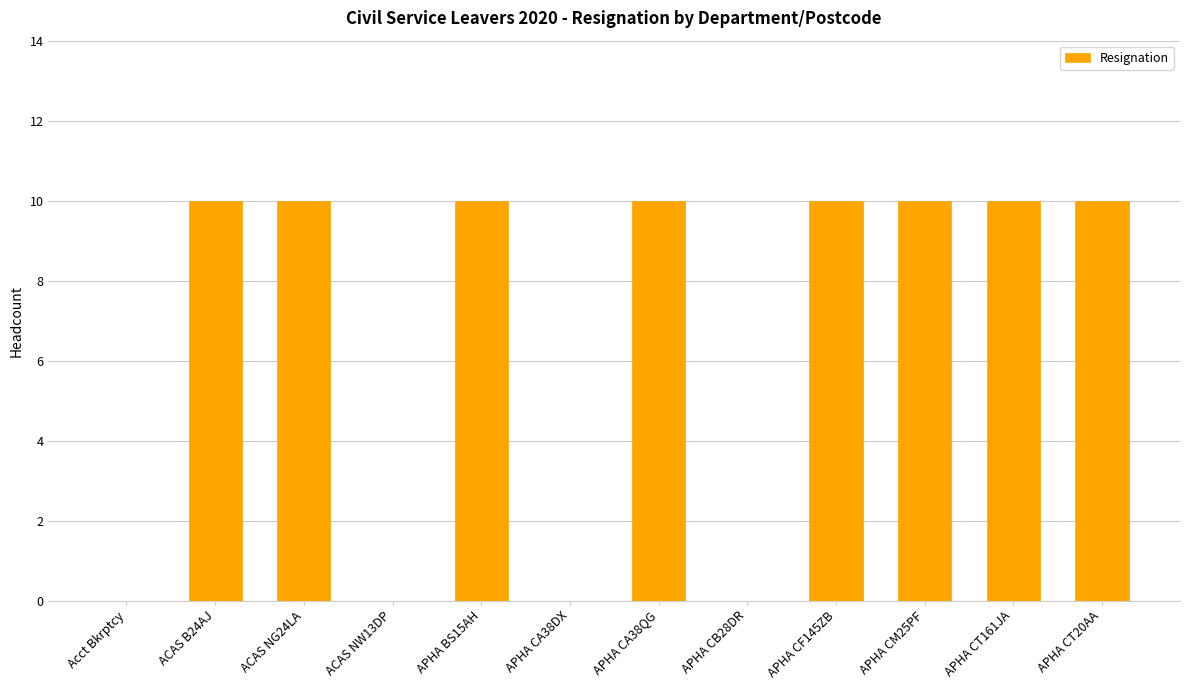

The chart shows a value of 10 at ACAS NG24LA. True or false?

True